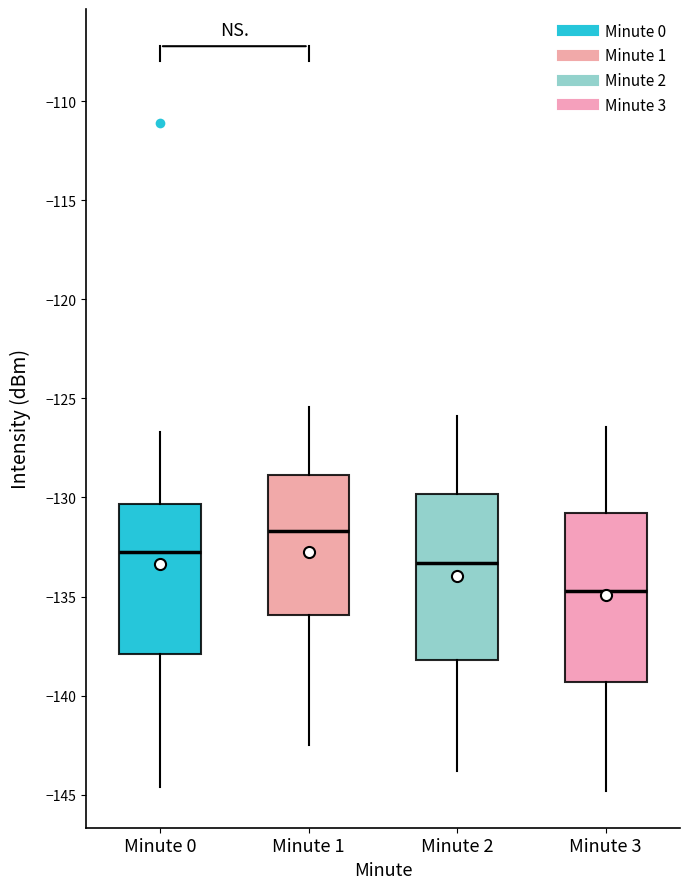

Reading left to right, read every box against the y-axis: the position of its median line, the range the box covers, and the ends of its whiskers. The values are not printed on the chart, so give them approximately, as read against the axis.

Minute 0: median -132.5, box -138.0 to -130.5, whiskers -144.5 to -126.5
Minute 1: median -131.5, box -136.0 to -129.0, whiskers -142.5 to -125.5
Minute 2: median -133.5, box -138.0 to -130.0, whiskers -144.0 to -126.0
Minute 3: median -134.5, box -139.5 to -131.0, whiskers -145.0 to -126.5